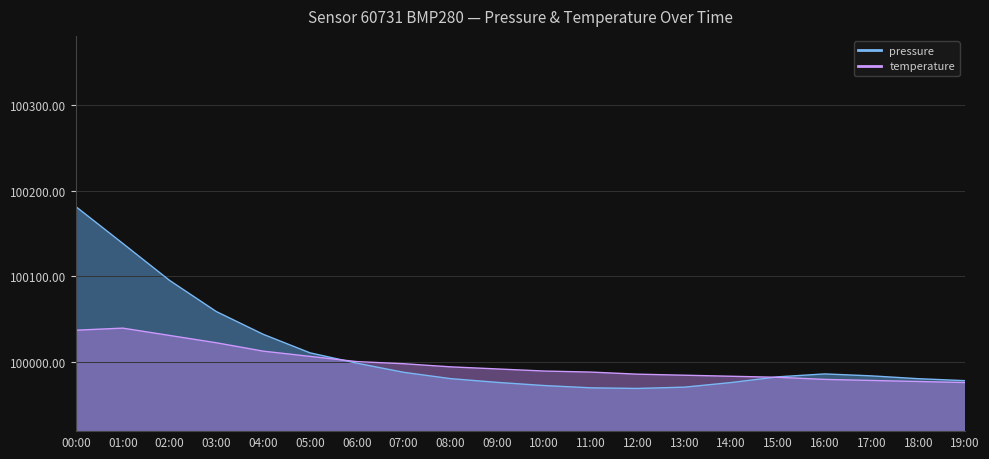

How many values in the pressure series exceed 99983?

10